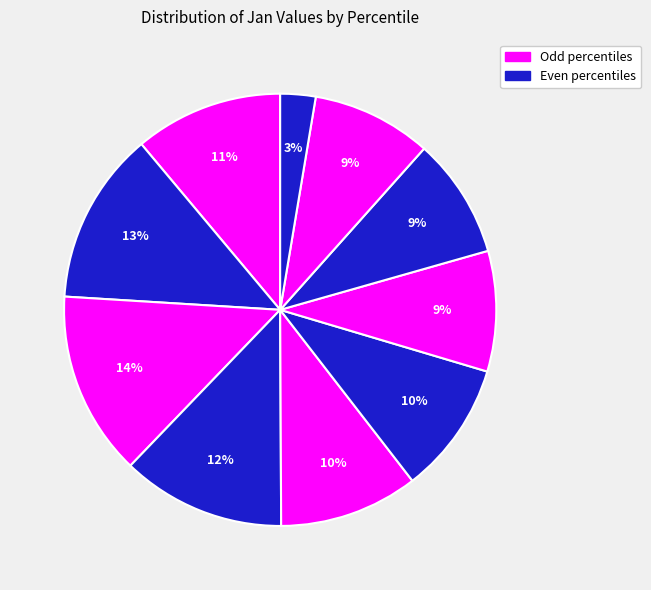

Is there a majority slice in this chart?

No